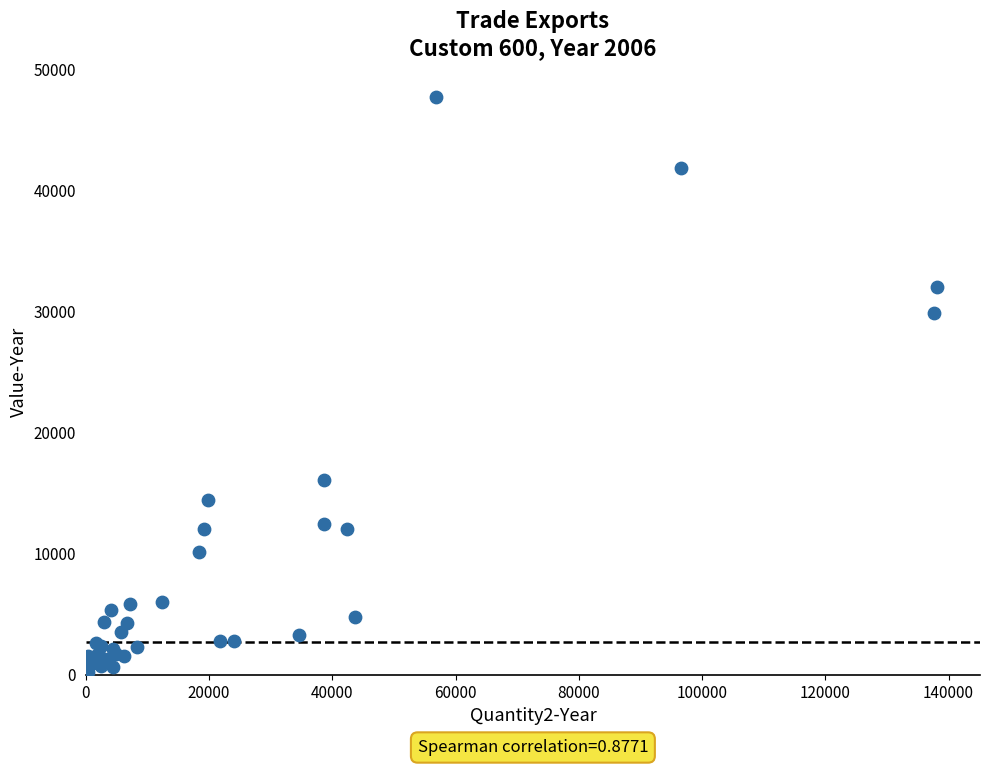

What Y value in the scatter plot is closest to 23967?

29874